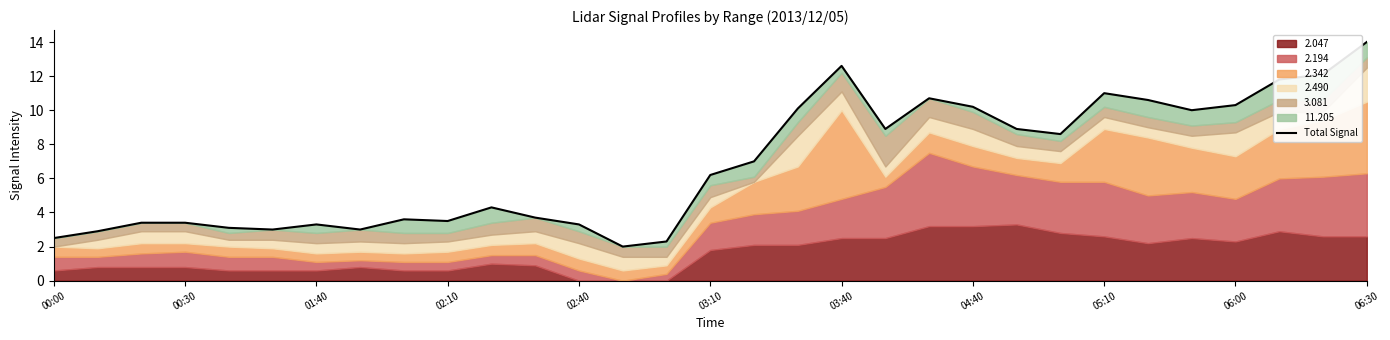

What is the smallest value displayed?

2.0